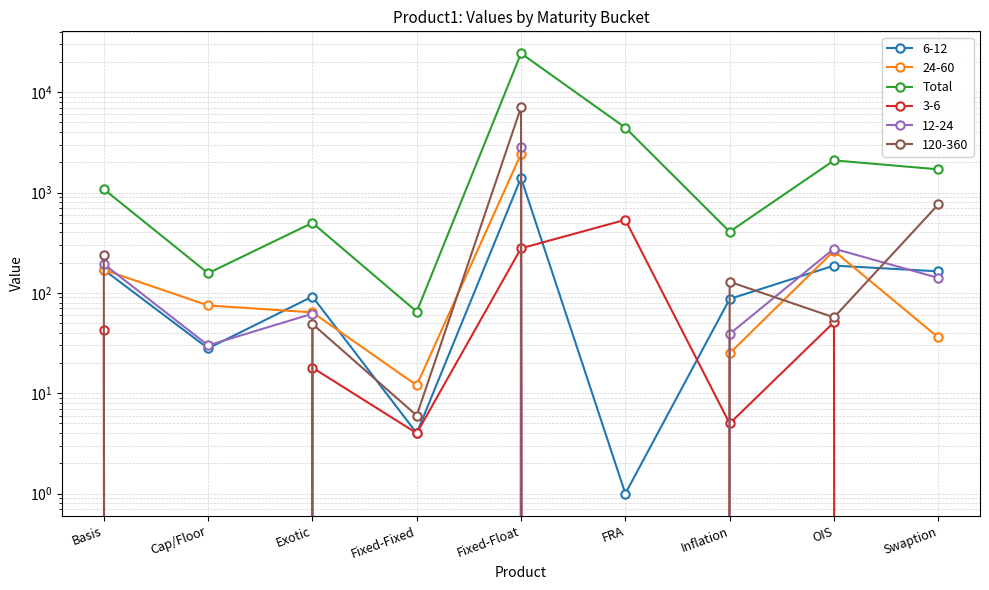

Which label corresponds to the smallest value in the chart?

Fixed-Fixed